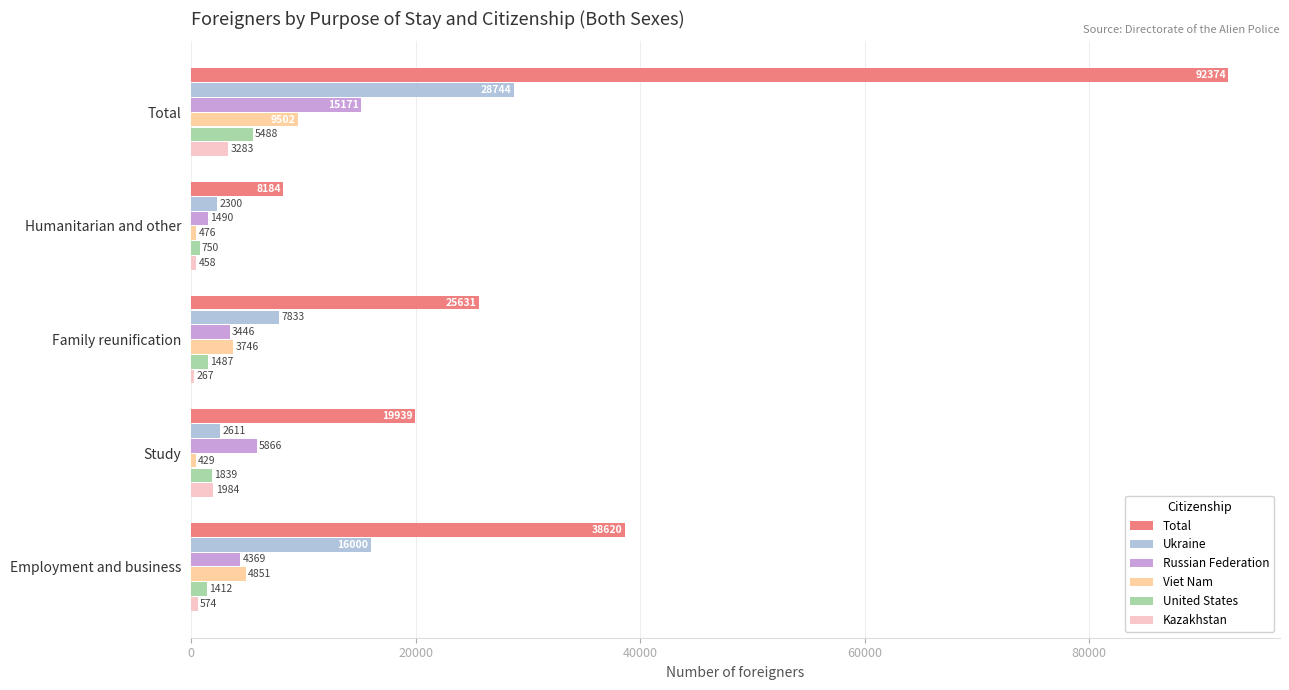

Between Total and Employment and business, which series saw the biggest shift?

Total